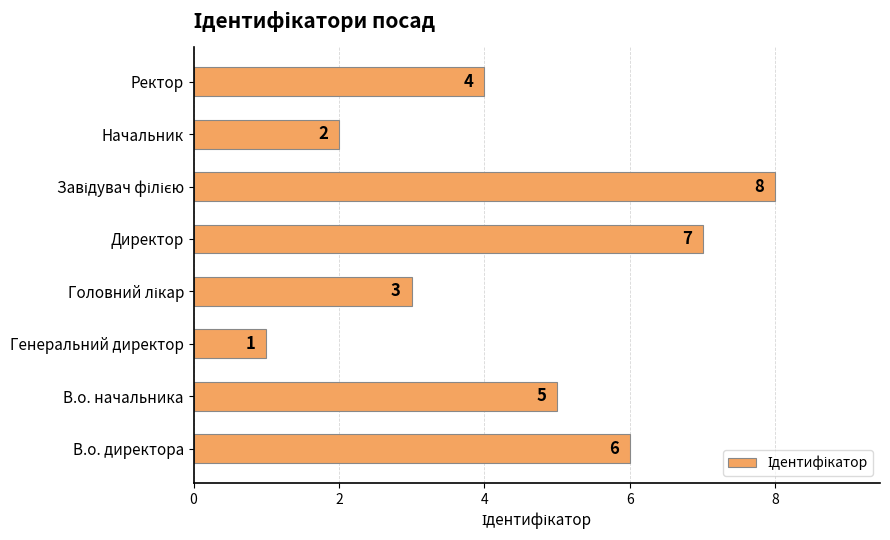

Is it true that the value at Директор is 7?

True